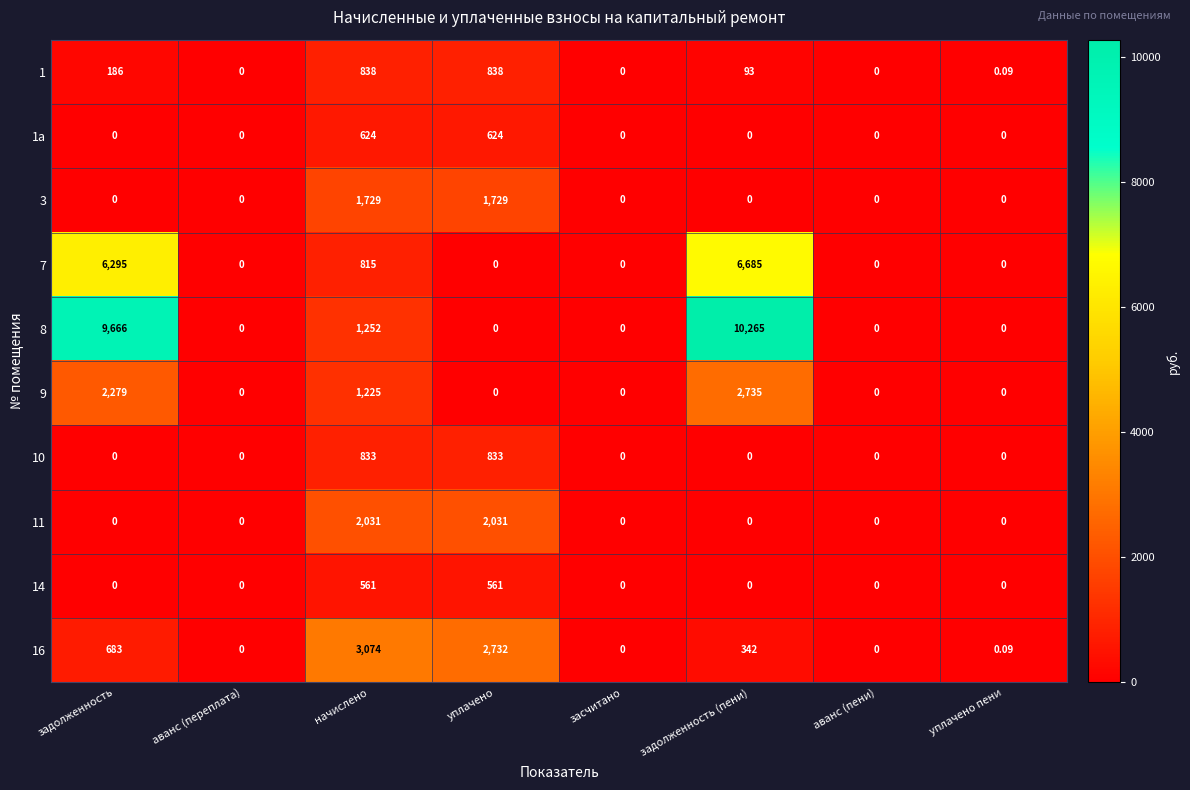

Which series has the widest spread of values?

8